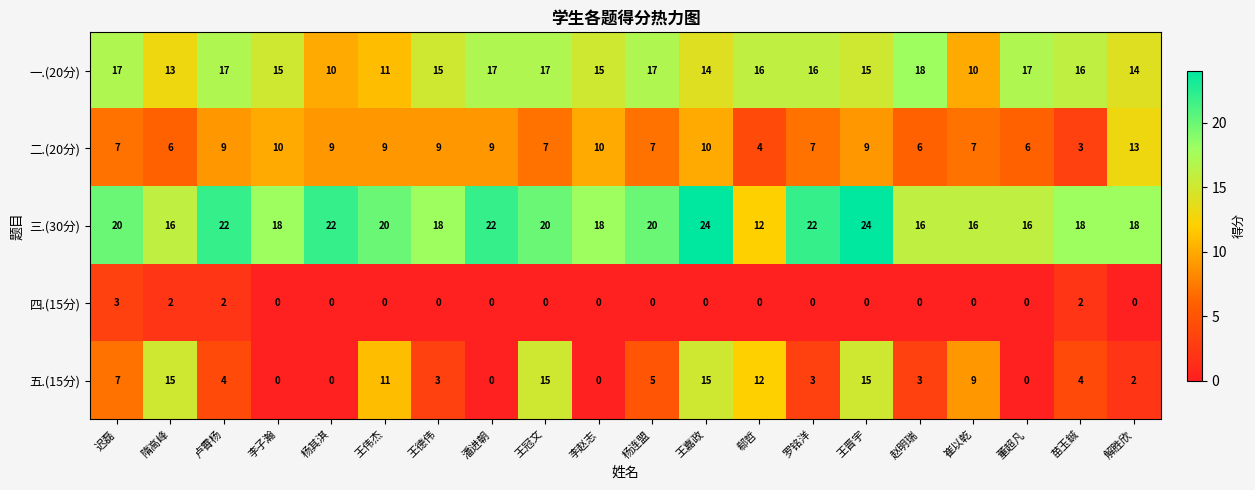

Rank the series at 王嘉政 from highest to lowest value.

三.(30分), 五.(15分), 一.(20分), 二.(20分), 四.(15分)